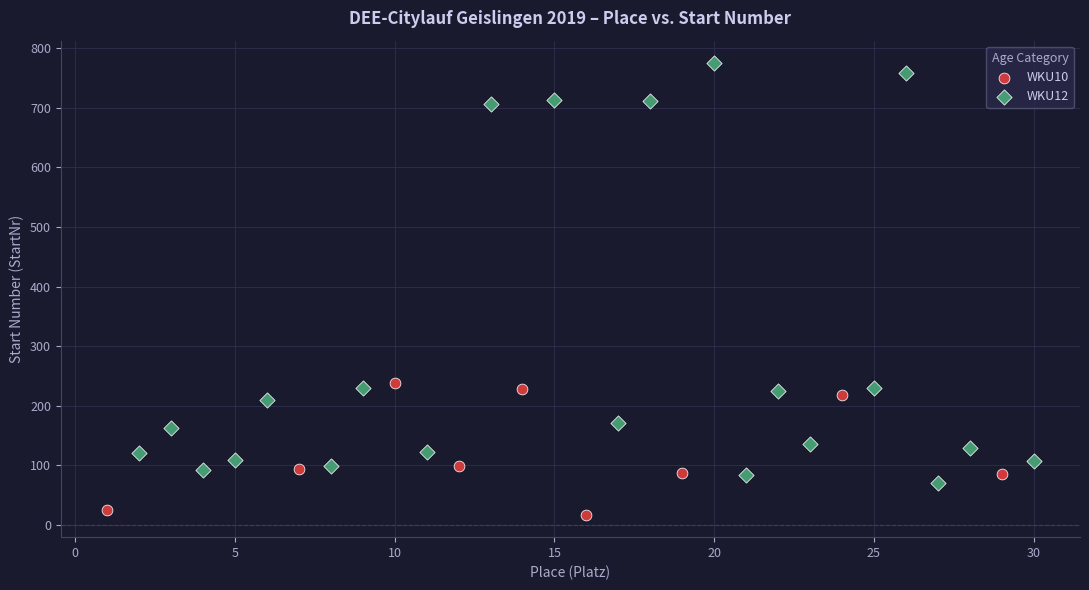

What are all the series names shown in the legend?

WKU10, WKU12